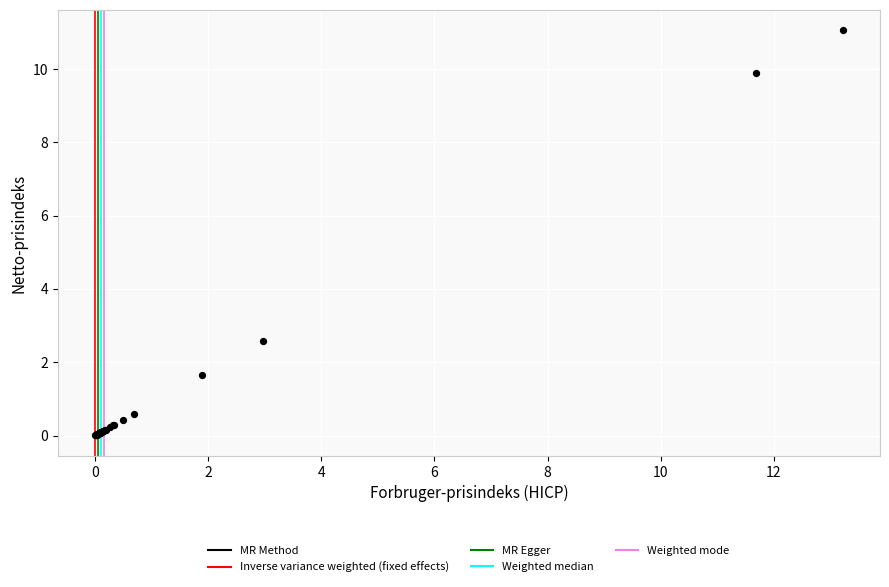

What Y value in the scatter plot is closest to 5?

2.6